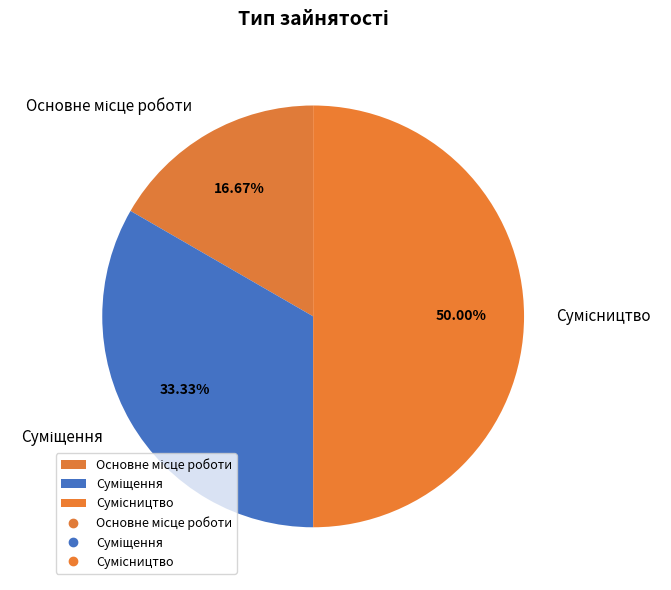

What is the smallest slice in the pie chart?

Основне місце роботи